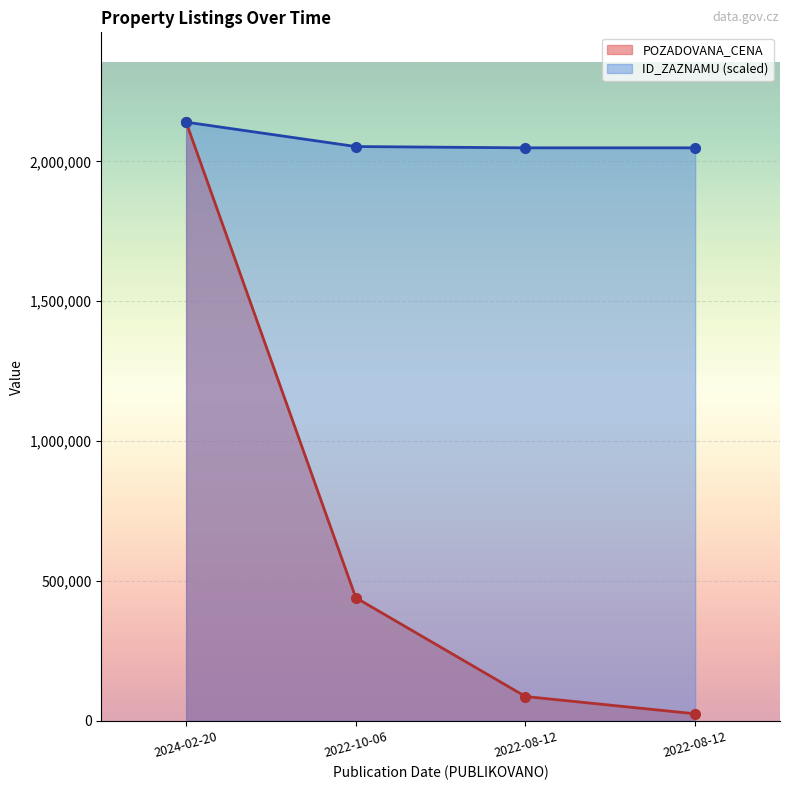

Reading left to right, transcribe all the data shown in this chart.

POZADOVANA_CENA: 2024-02-20=2140000.0	2022-10-06=440000.0	2022-08-12=87000.0	2022-08-12=25200.0
ID_ZAZNAMU: 2024-02-20=2140000.0	2022-10-06=2052824.5	2022-08-12=2048107.1	2022-08-12=2048128.3